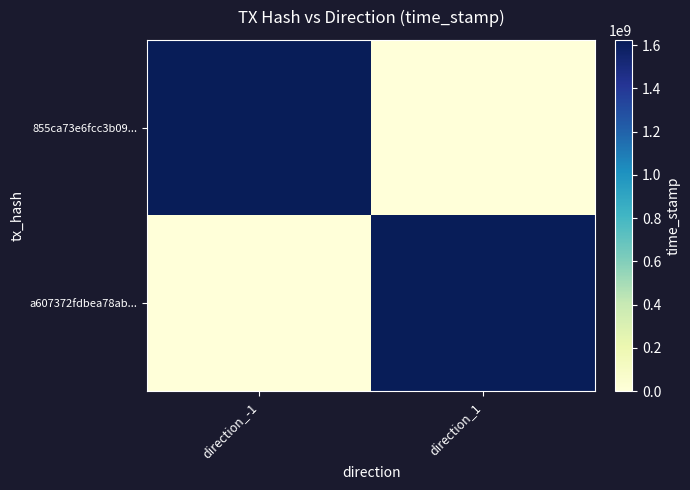

Reading right to left, list all the values displayed in this chart.

855ca73e6fcc3b09...: direction_1=0	direction_-1=1624012553
a607372fdbea78ab...: direction_1=1624010833	direction_-1=0